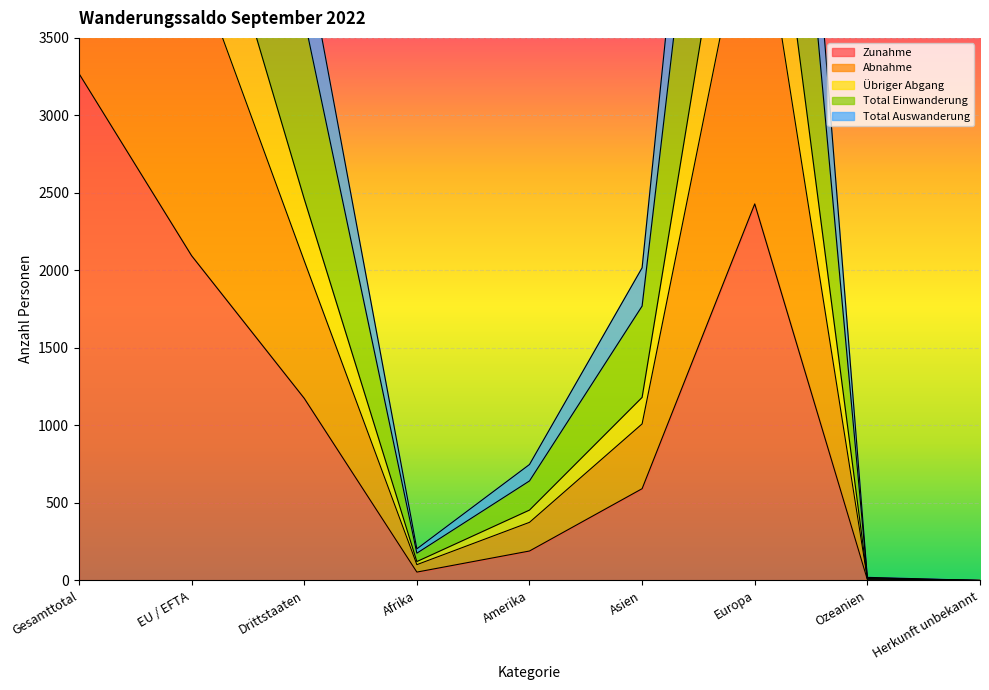

Where does the Total Auswanderung series first go above 2017?

Gesamttotal